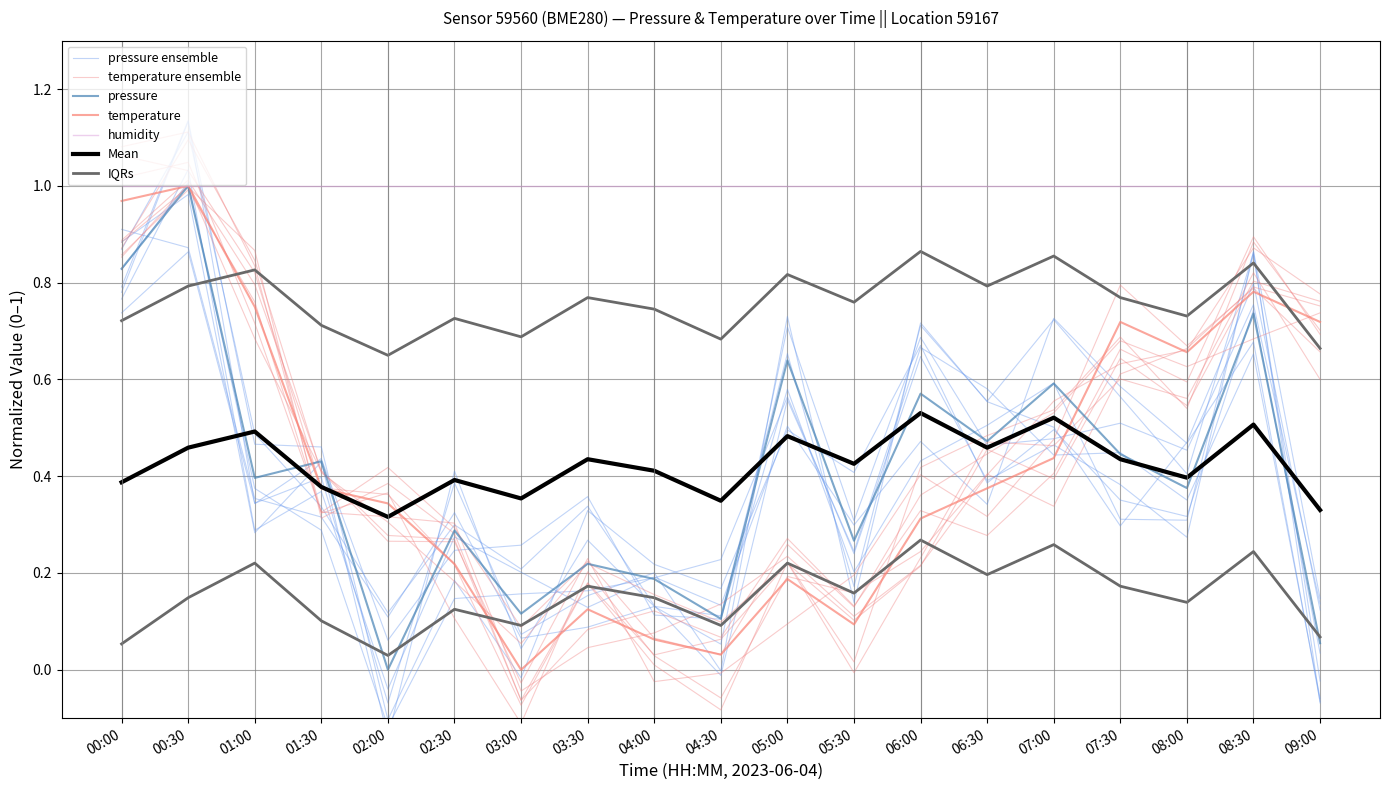

How many intersections are there between pressure and temperature?

4